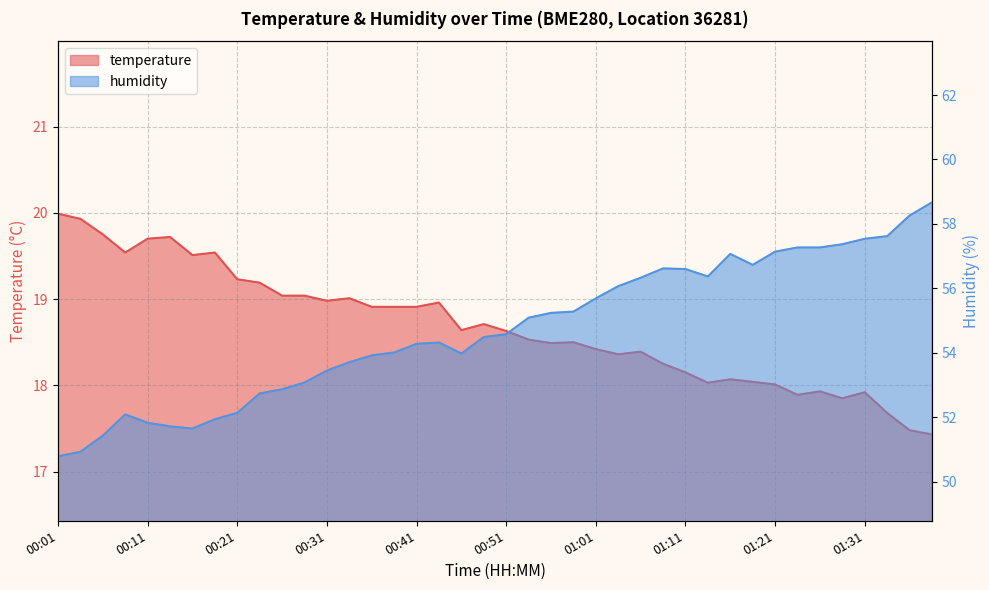

What is the minimum value for temperature?

17.4